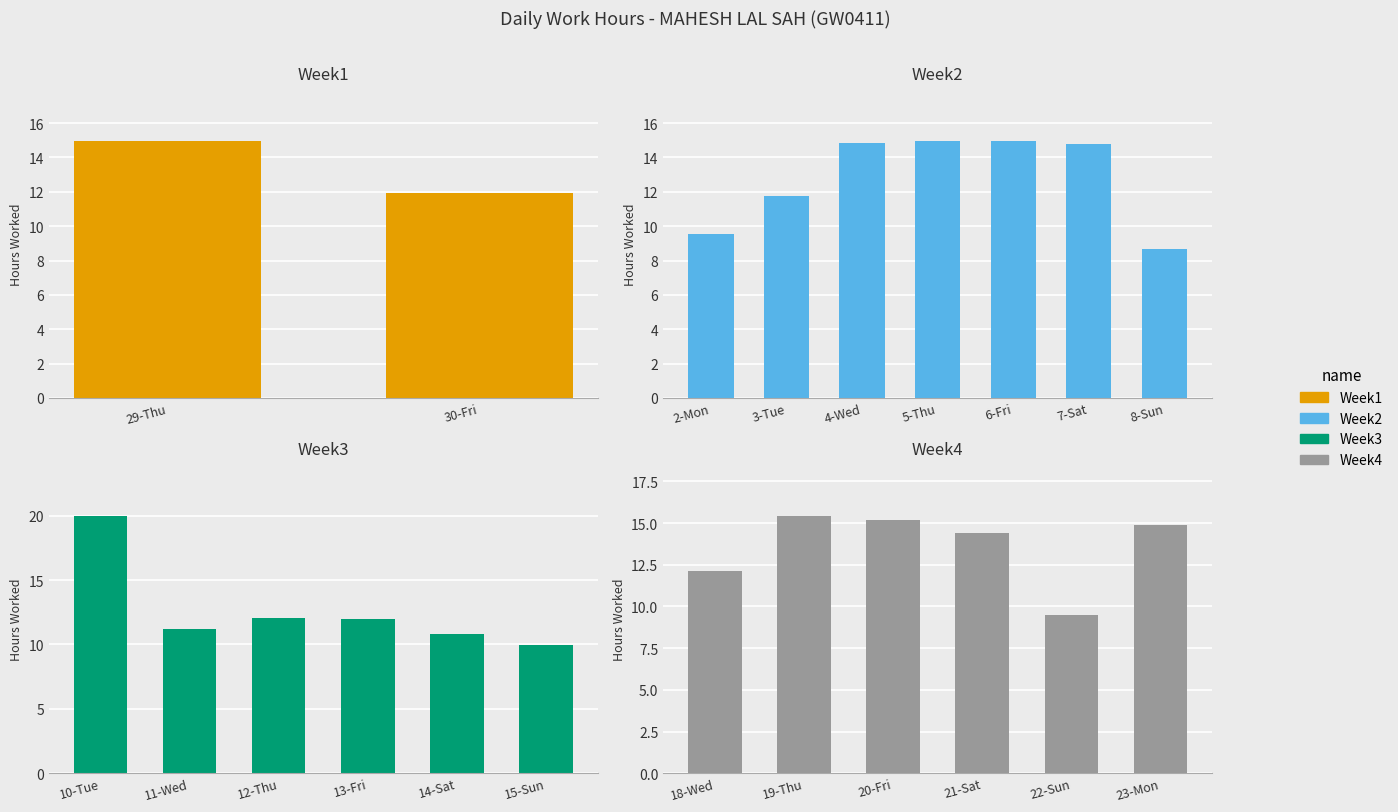

What is the value of the 17th bar from the left?

15.4